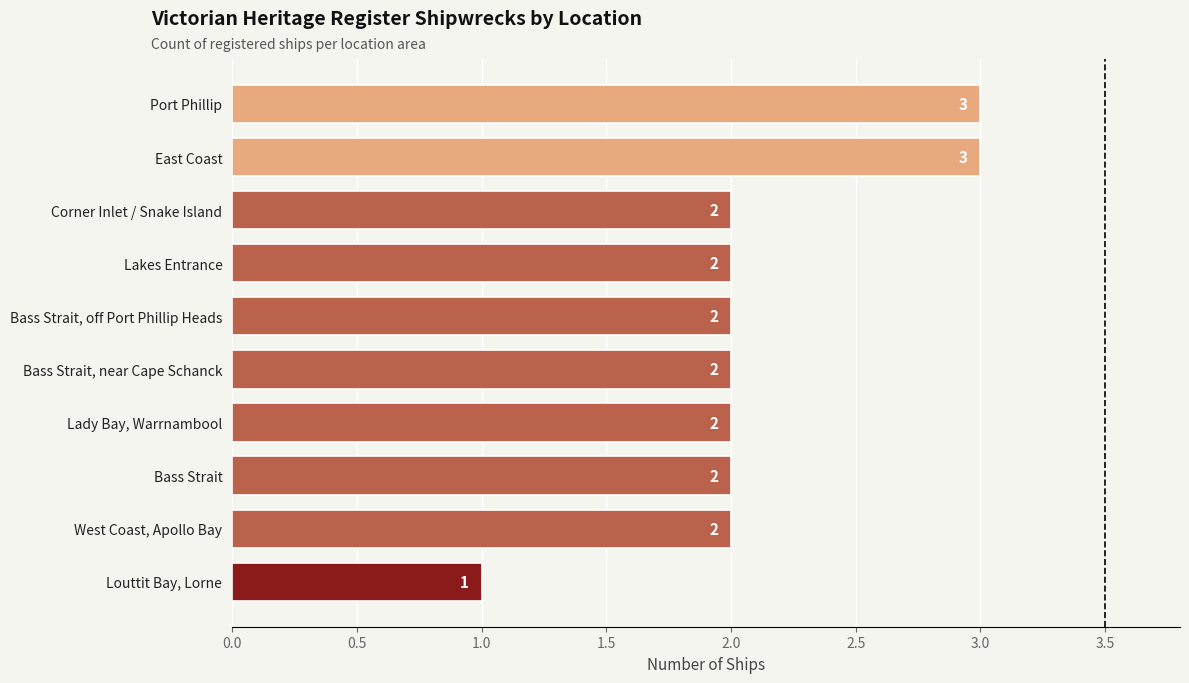

What is the ratio of the value at Lakes Entrance to the value at Lady Bay, Warrnambool?

1.0